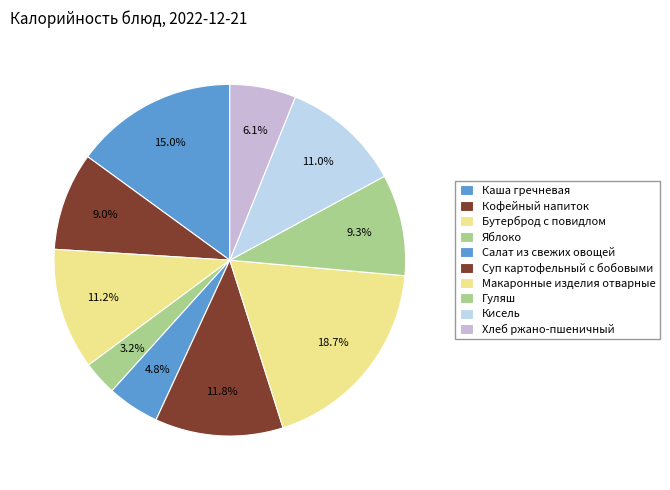

What is the smallest slice in the pie chart?

Яблоко